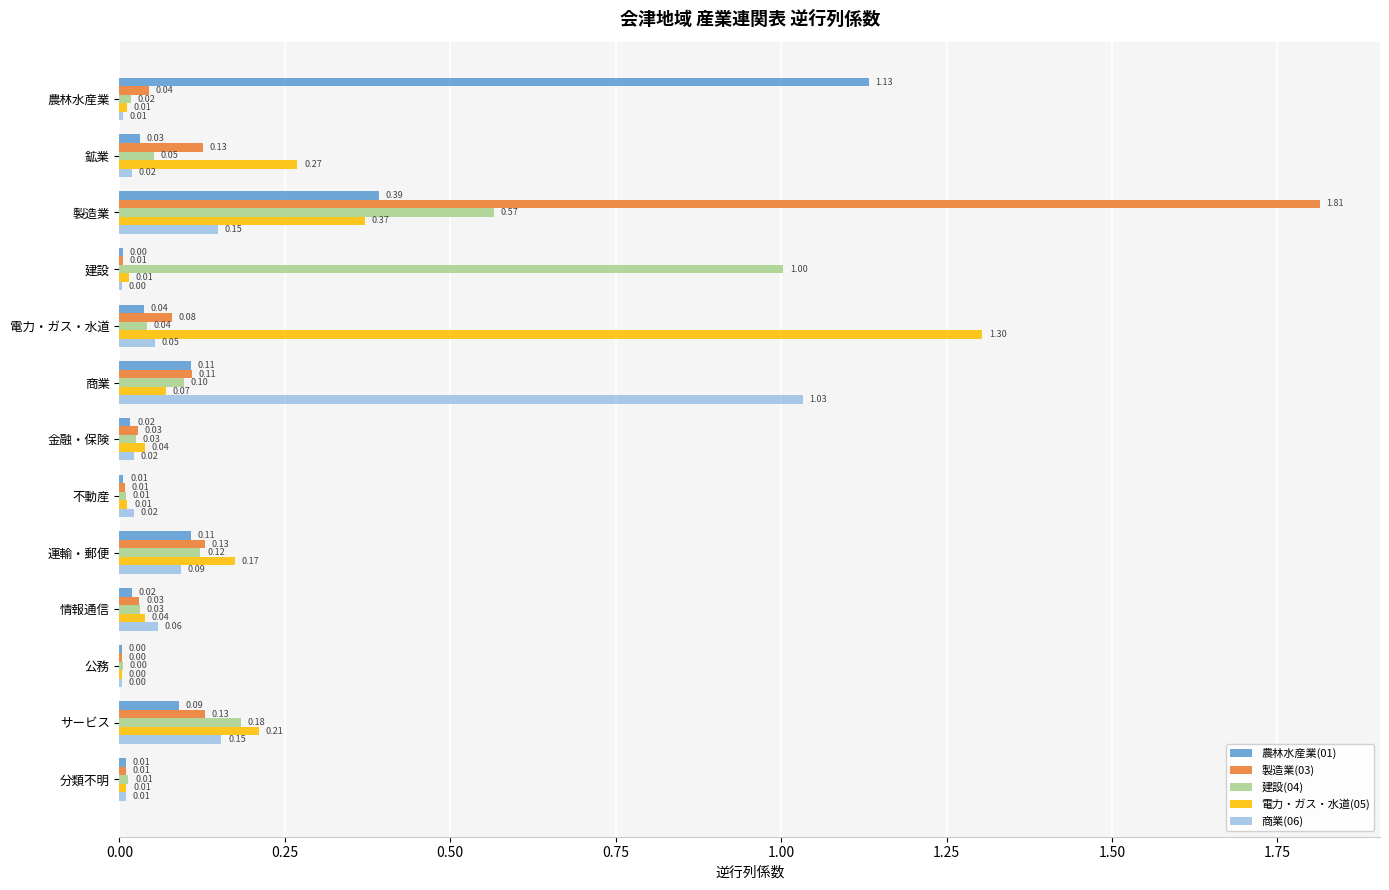

Which category has the highest value across all series?

製造業